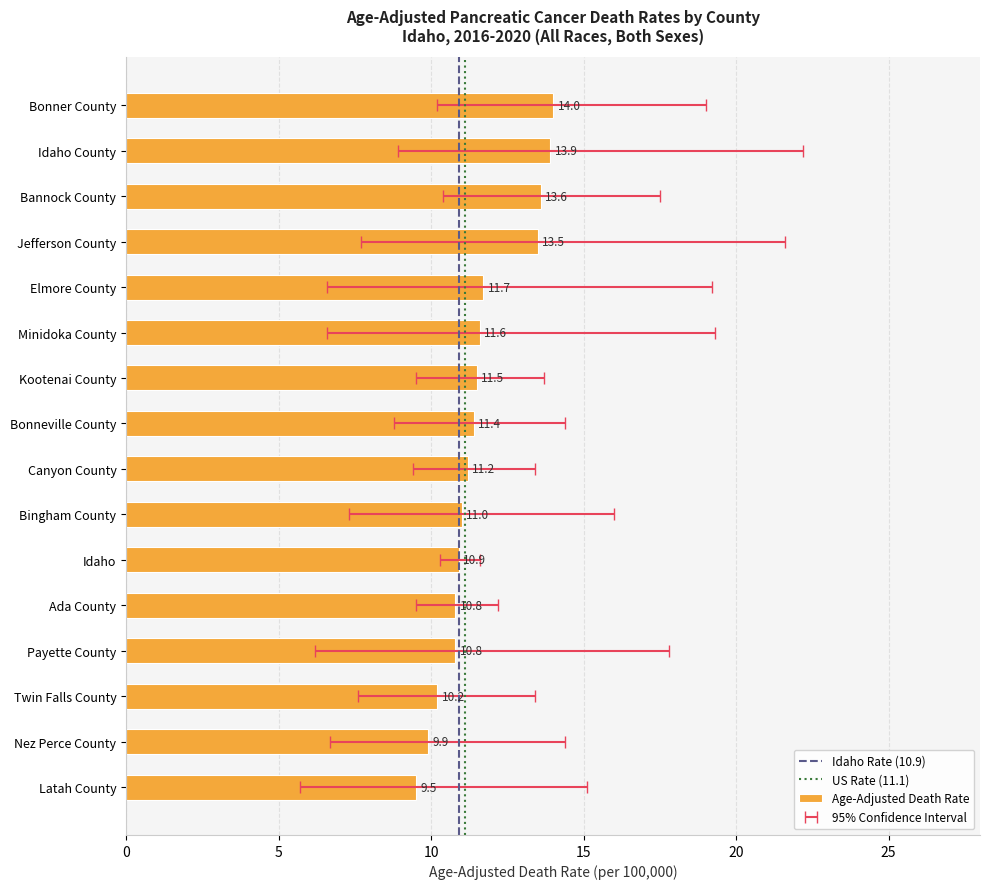

What is the smallest value displayed?

5.7